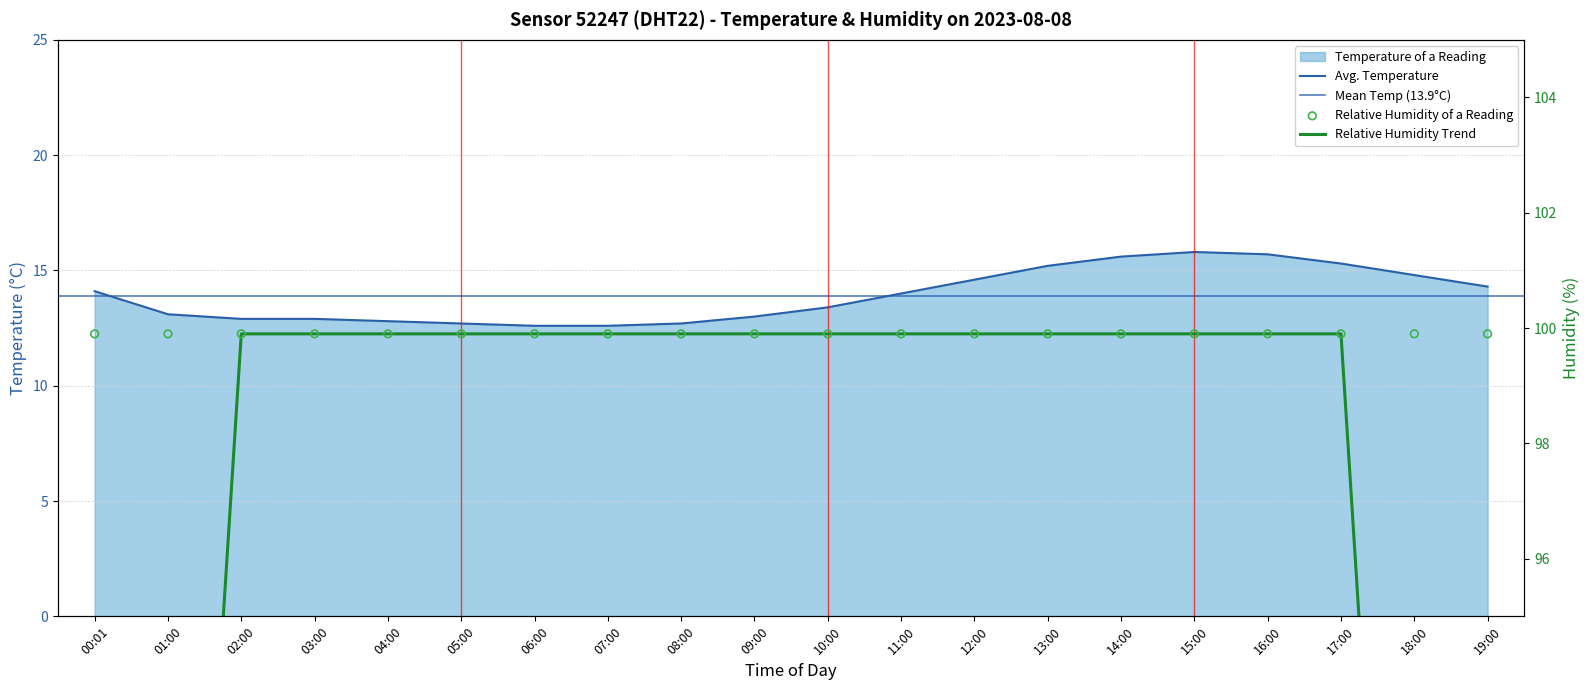

Which has a higher value, 10:00 or 11:00?

11:00